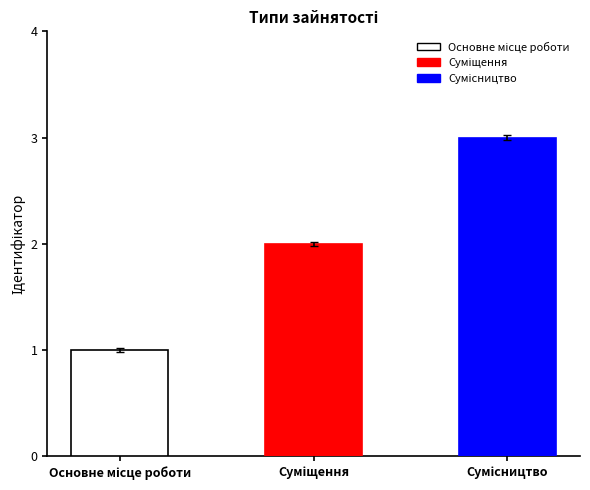

The value at Суміщення is 4. True or false?

False